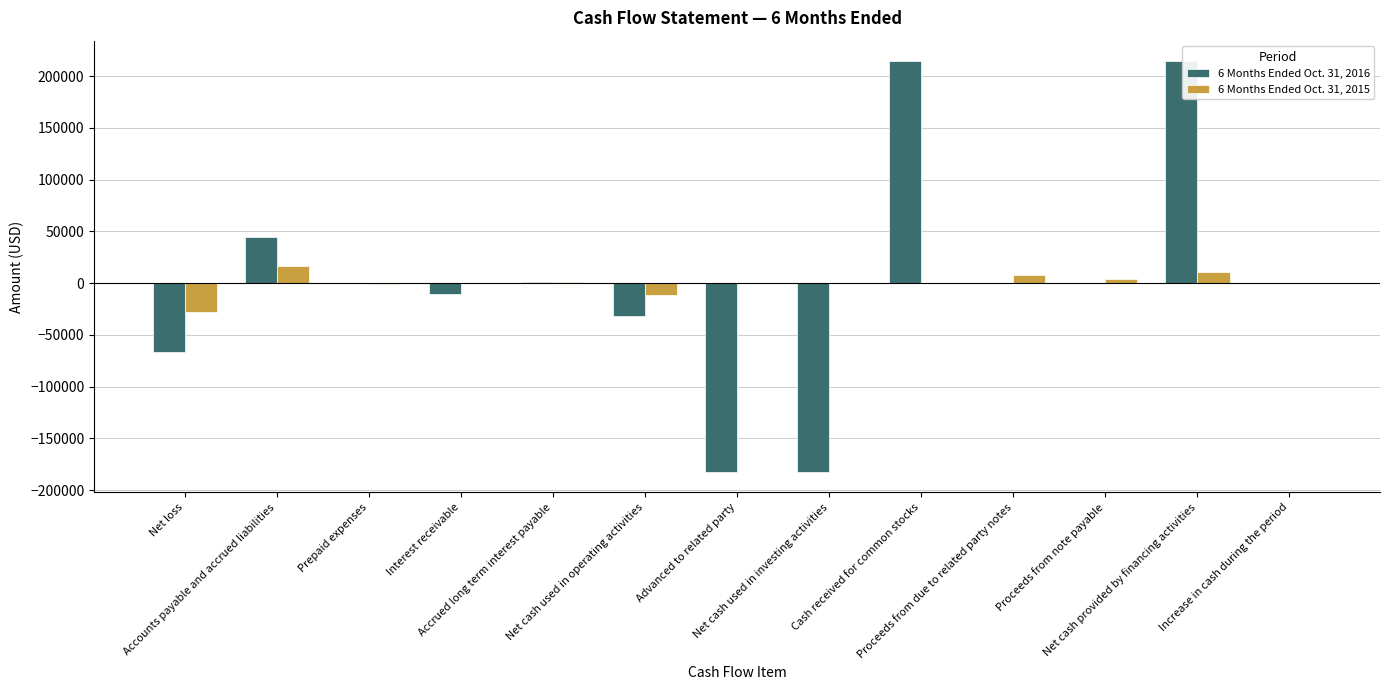

Which series has the widest spread of values?

6 Months Ended Oct. 31, 2016